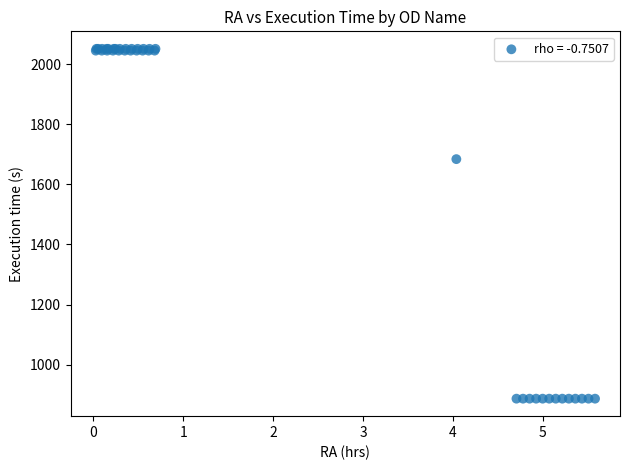

What Y value in the scatter plot is closest to 1469?

1684